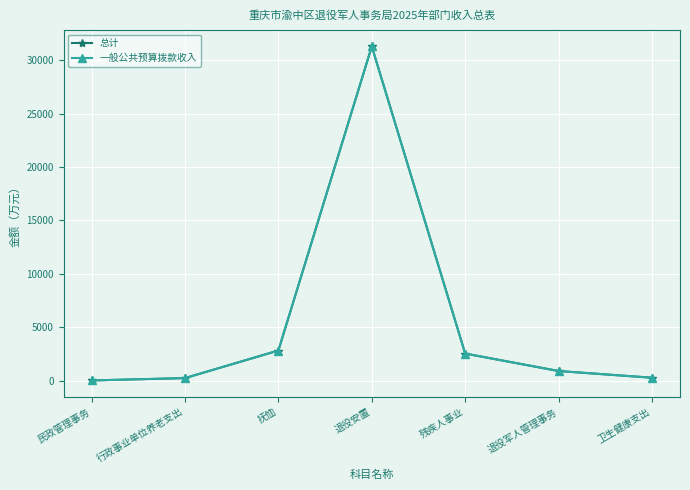

Does the chart have visible grid lines?

Yes